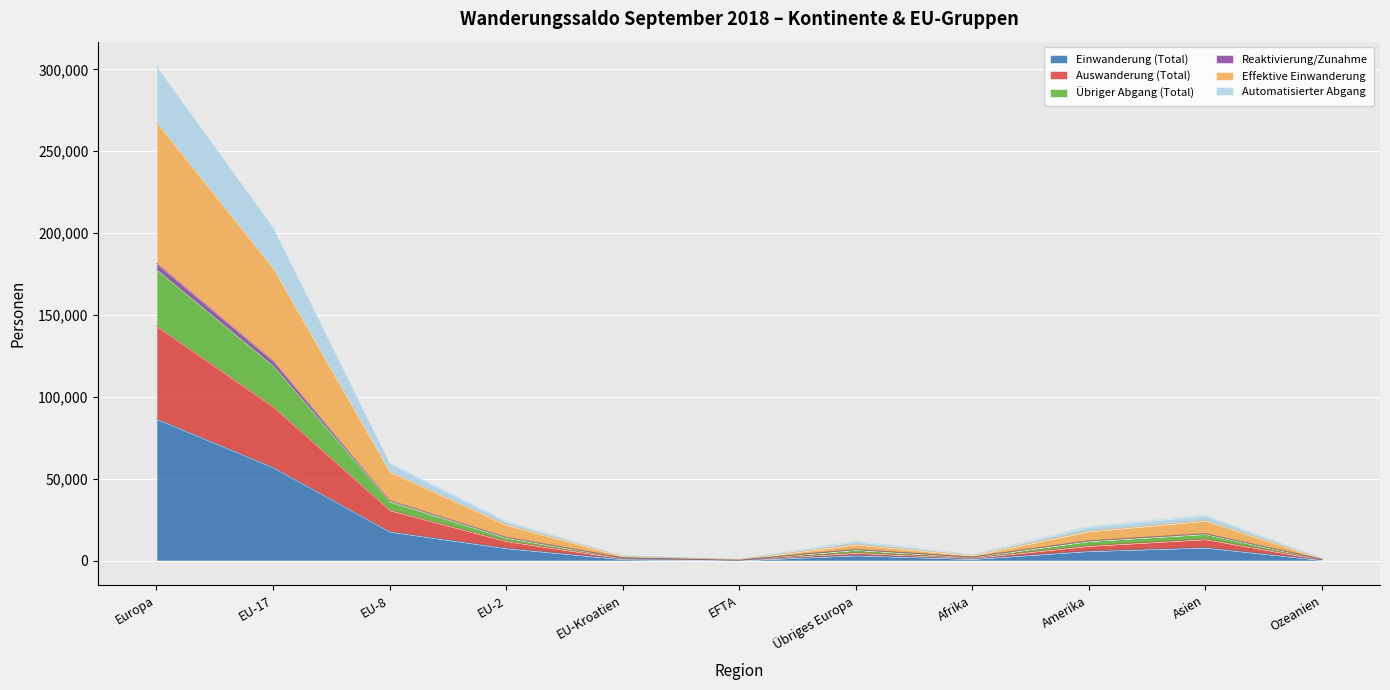

What is the label of the 9th point from the left?

Amerika